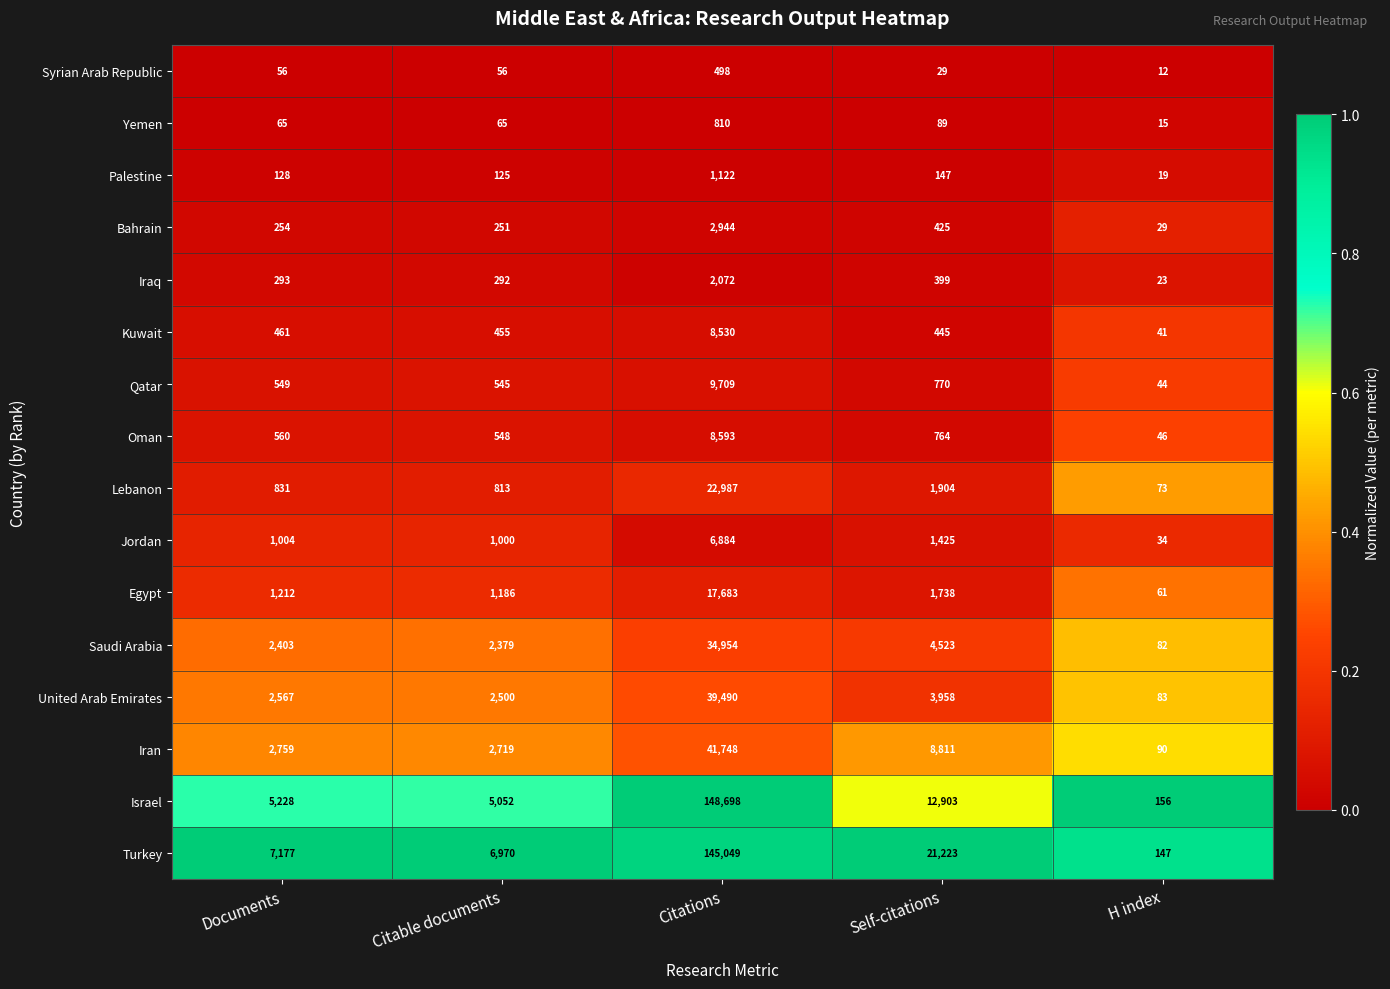

What is the maximum value shown in the chart?

148698